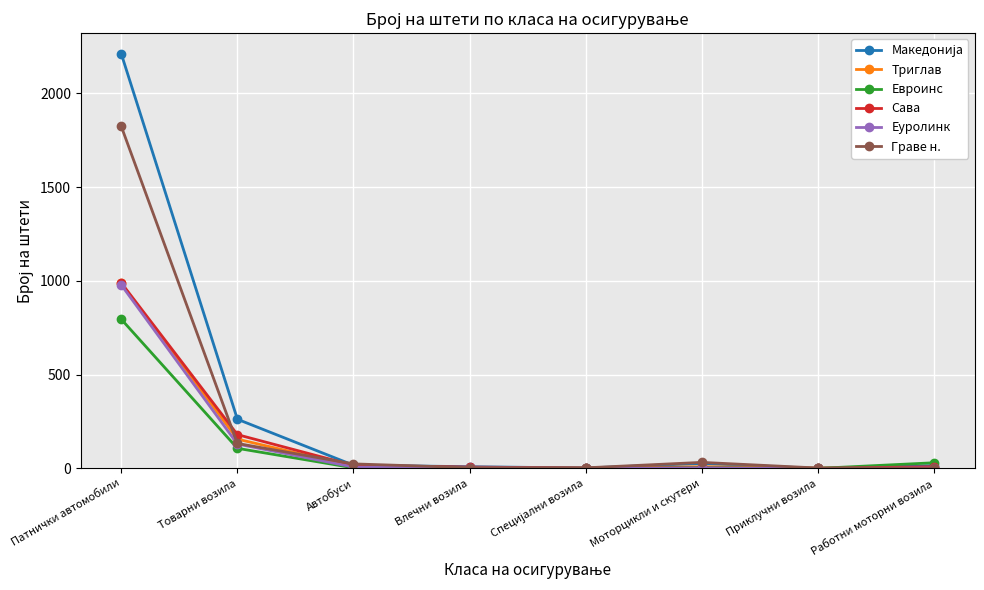

How many distinct data groups are displayed?

6